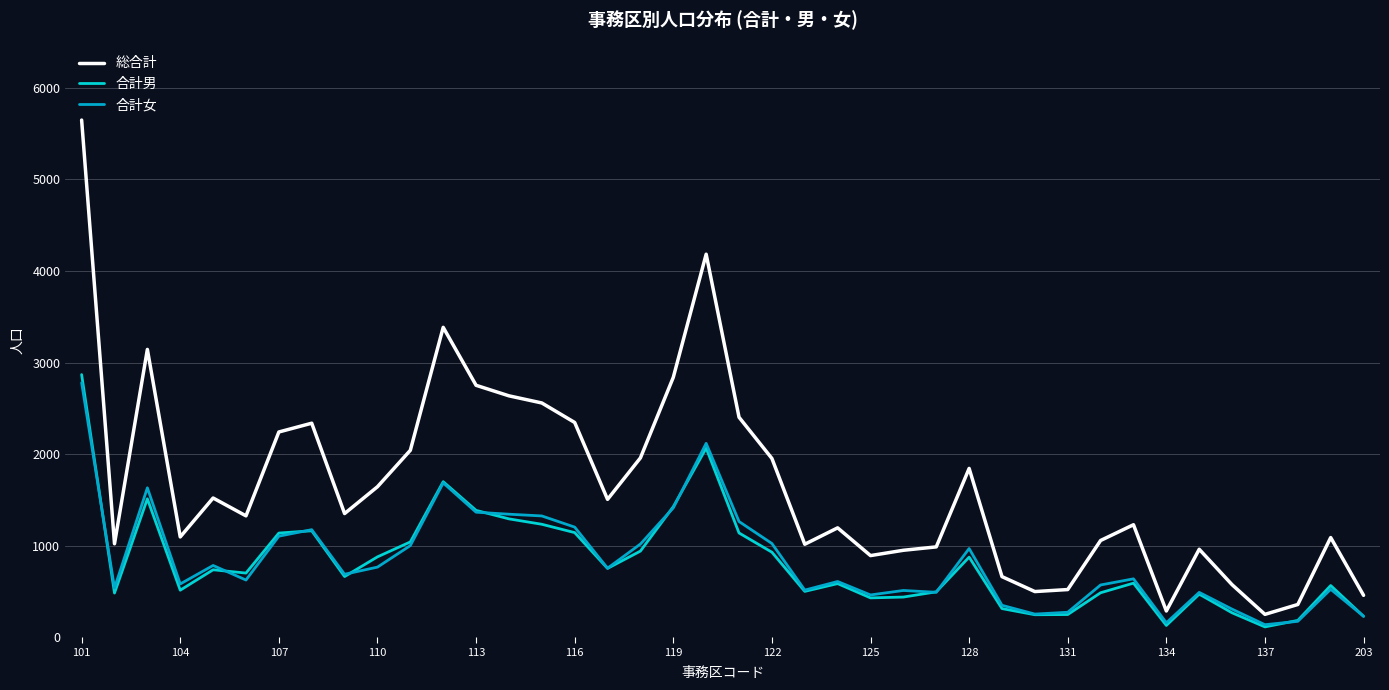

What is the smallest value displayed?

113